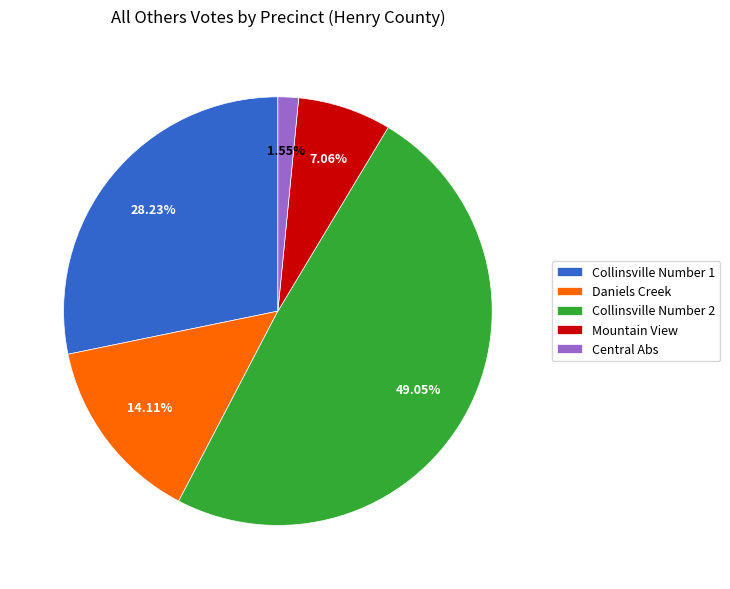

Is Collinsville Number 1 the majority of the pie?

No